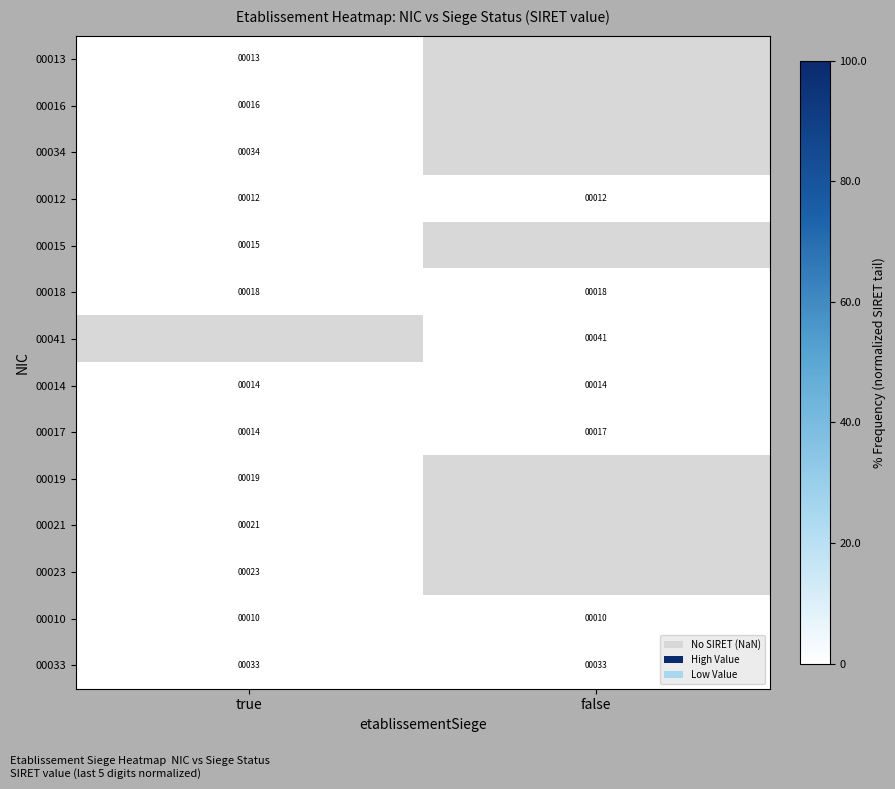

What is the difference between the maximum and minimum values in the 00017 series?

3